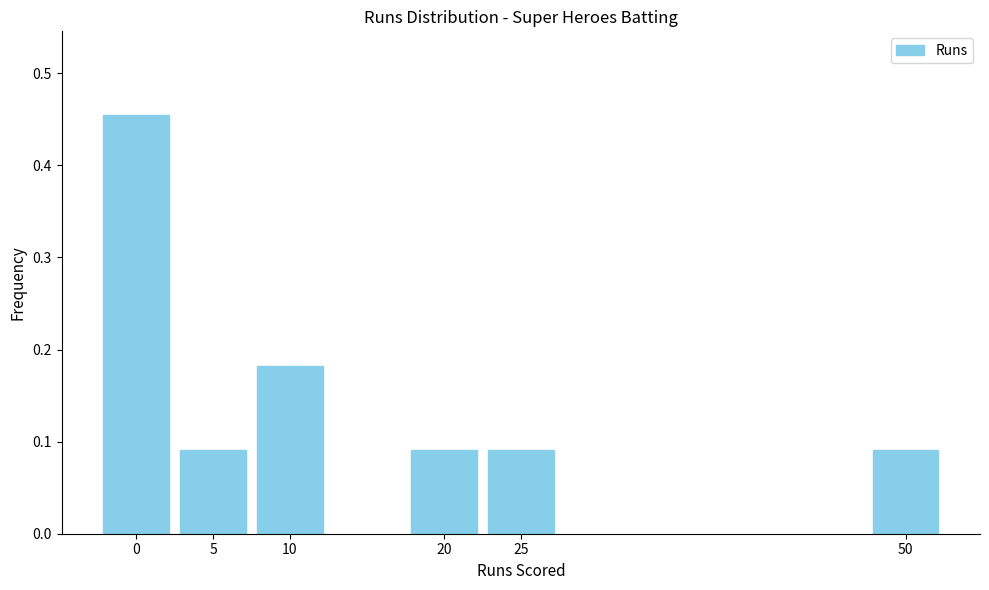

True or false: the data shows 0.3 at 10.

False